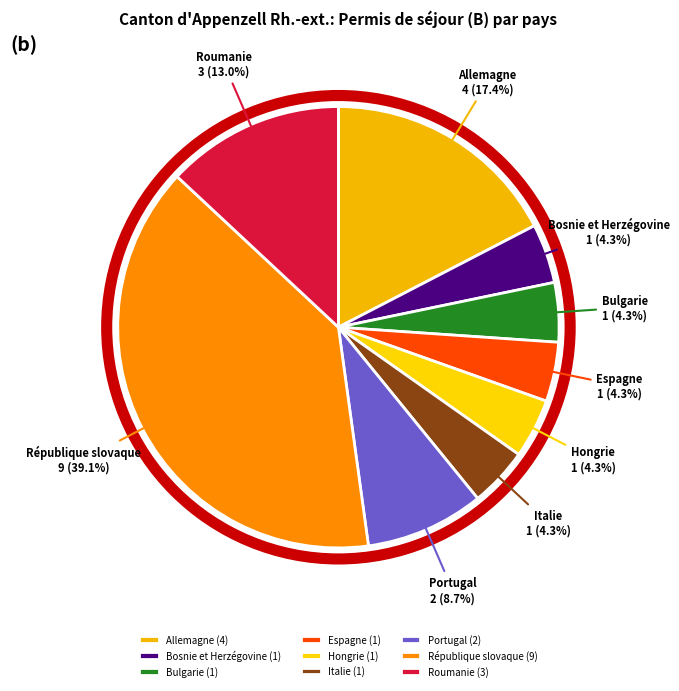

Combined, do Portugal and Bosnie et Herzégovine account for over 50%?

No